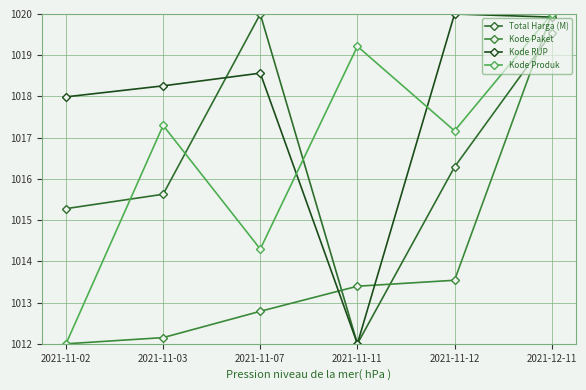

Reading left to right, what are all the values shown in this chart?

Total Harga (M): 2021-11-02=1015.3	2021-11-03=1015.6	2021-11-07=1020.0	2021-11-11=1012.0	2021-11-12=1016.3	2021-12-11=1019.5
Kode Paket: 2021-11-02=1012.0	2021-11-03=1012.2	2021-11-07=1012.8	2021-11-11=1013.4	2021-11-12=1013.5	2021-12-11=1020.0
Kode RUP: 2021-11-02=1018.0	2021-11-03=1018.3	2021-11-07=1018.6	2021-11-11=1012.0	2021-11-12=1020.0	2021-12-11=1019.9
Kode Produk: 2021-11-02=1012.0	2021-11-03=1017.3	2021-11-07=1014.3	2021-11-11=1019.2	2021-11-12=1017.2	2021-12-11=1020.0